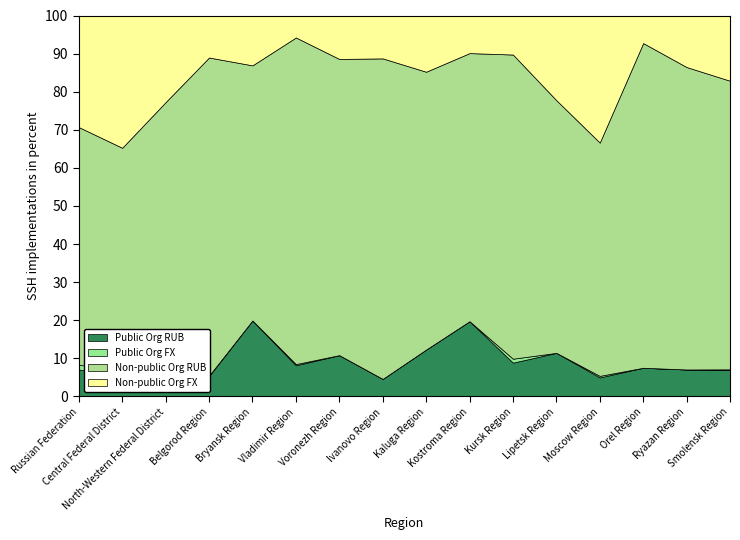

True or false: Non-public Org FX has a value of 1060 at Lipetsk Region.

False